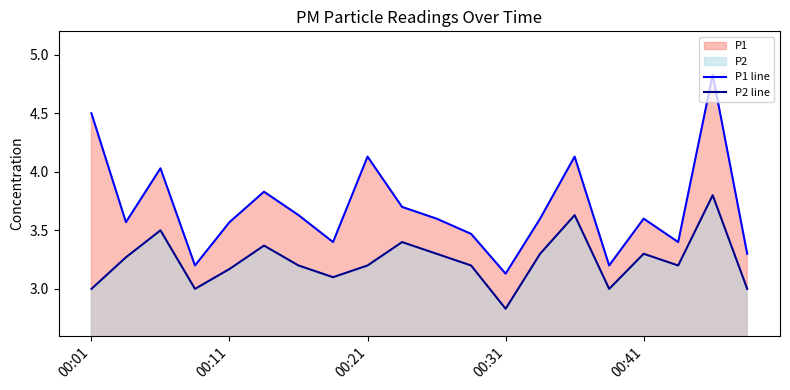

True or false: P1 line and P2 line intersect in this chart.

False